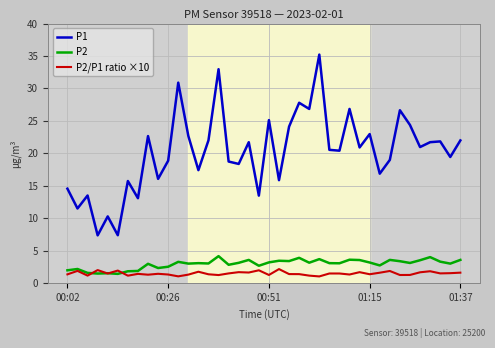

What is the smallest value displayed?

1.1